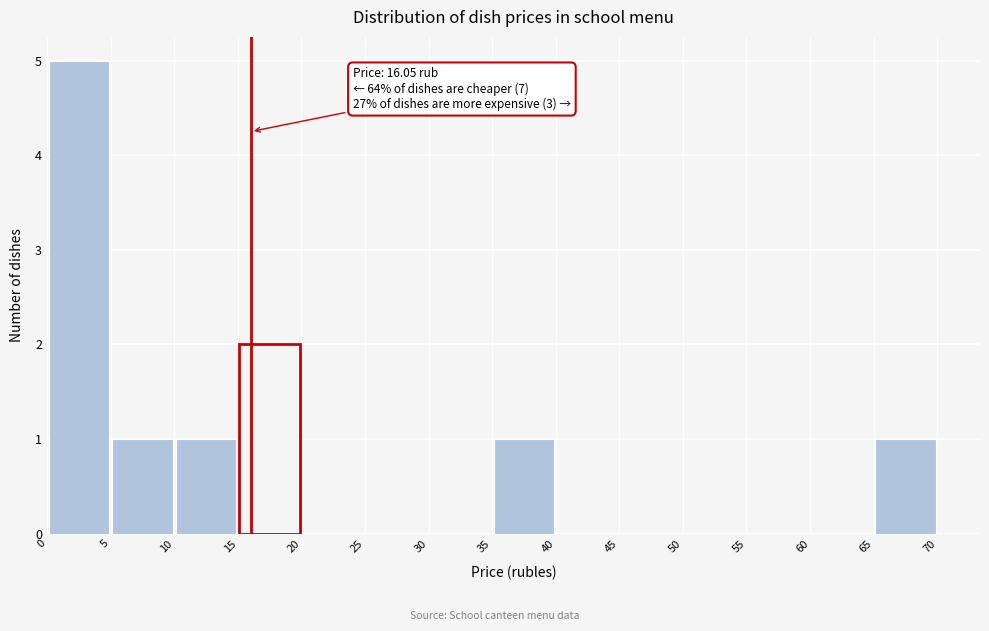

Over which range of the x-axis is the bar tallest?

0 to 5